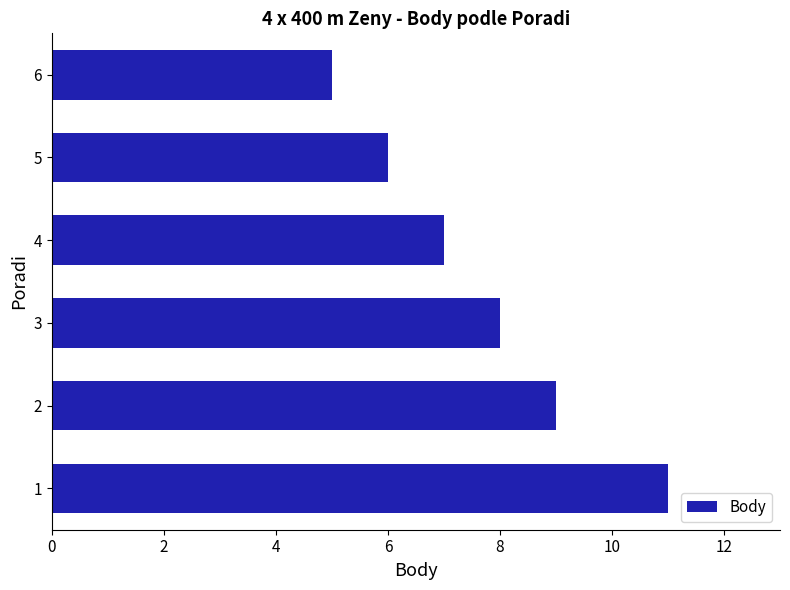

What is the average value?

8